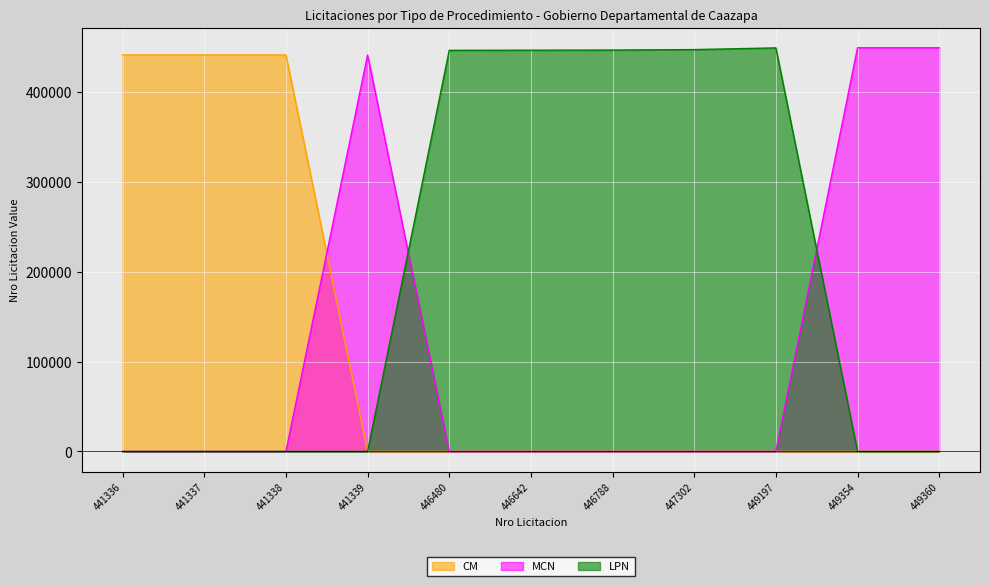

What is the difference between the MCN values at 449197 and 441339?

441339